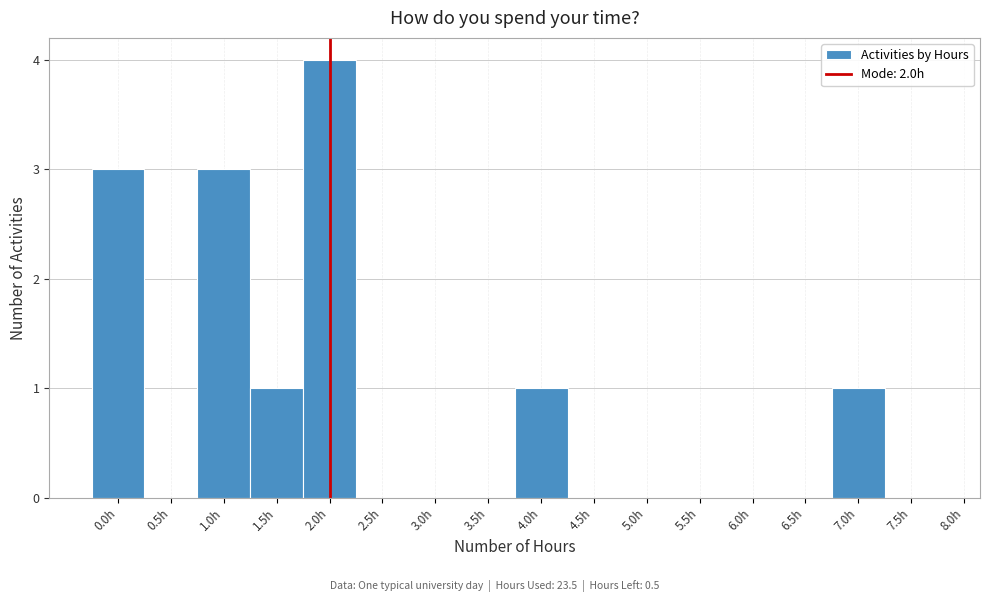

Over which range of the x-axis is the bar tallest?

1.75 to 2.25